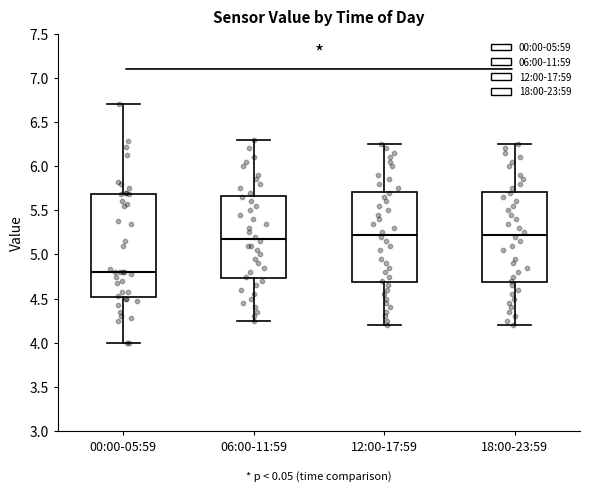

Where does the lower whisker of the box for 18:00-23:59 end on the y-axis? The values are not printed on the chart, so give them approximately, as read against the axis.

4.20